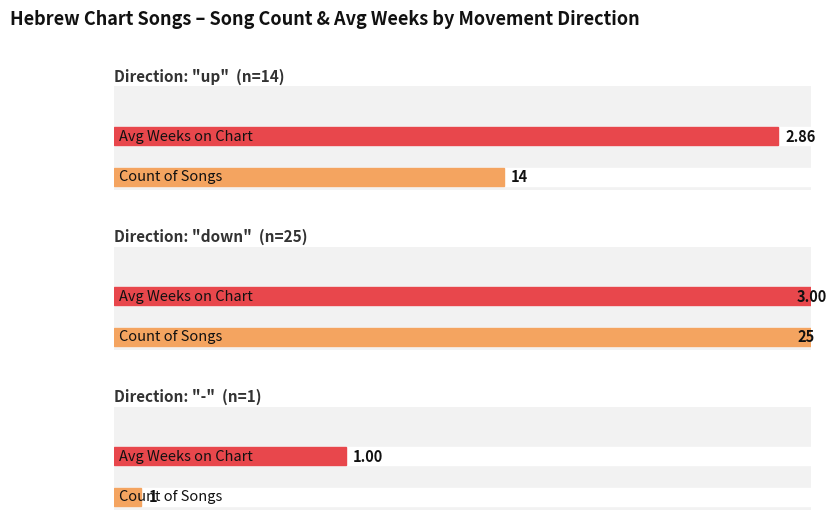

What is the label of the 3rd bar from the right?

up